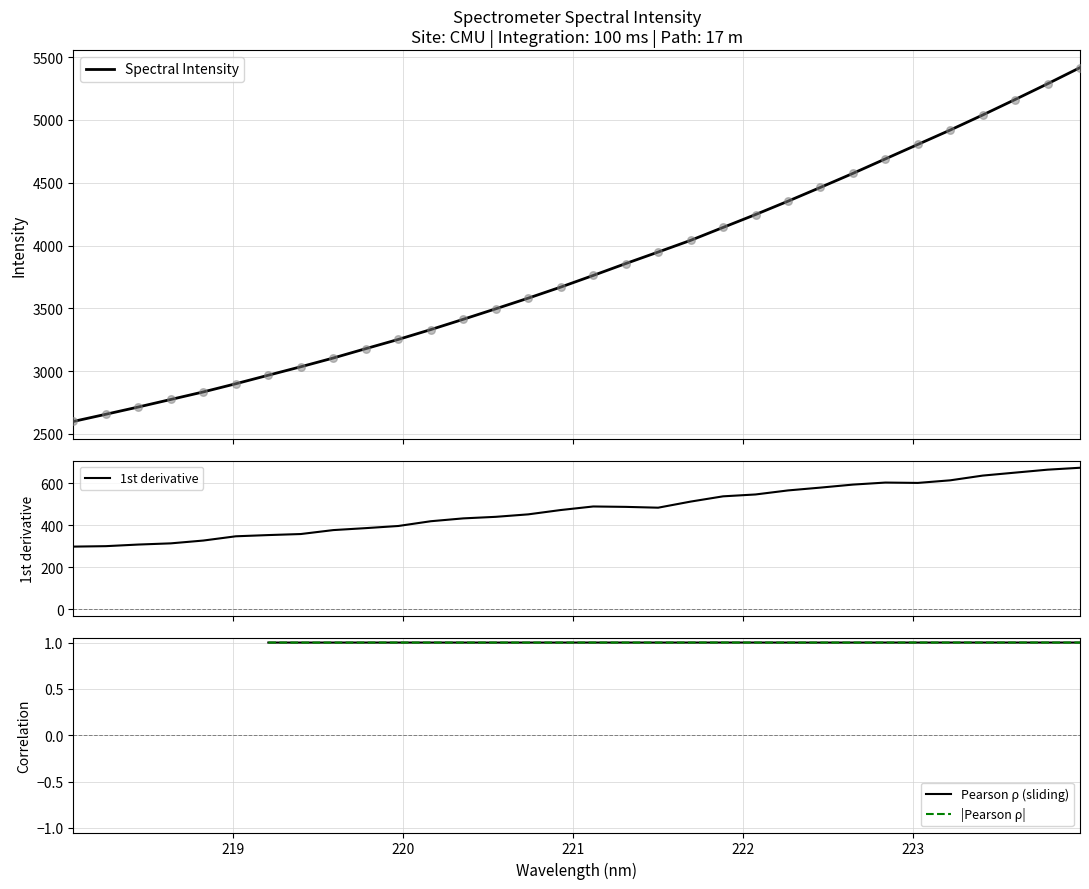

What are all the series names shown in the legend?

Spectral Intensity, 1st derivative, Pearson ρ (sliding), |Pearson ρ|